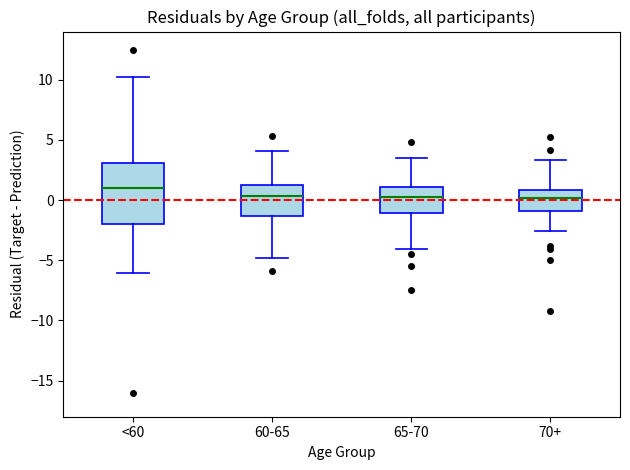

Where is the lower edge of the box for 65-70 on the y-axis? The values are not printed on the chart, so give them approximately, as read against the axis.

-1.0